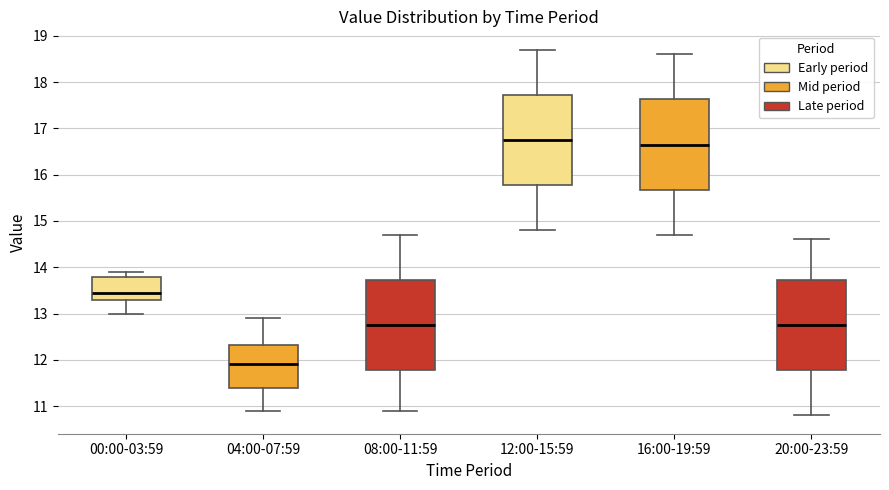

Where is the upper edge of the box for 16:00-19:59 on the y-axis? The values are not printed on the chart, so give them approximately, as read against the axis.

17.6